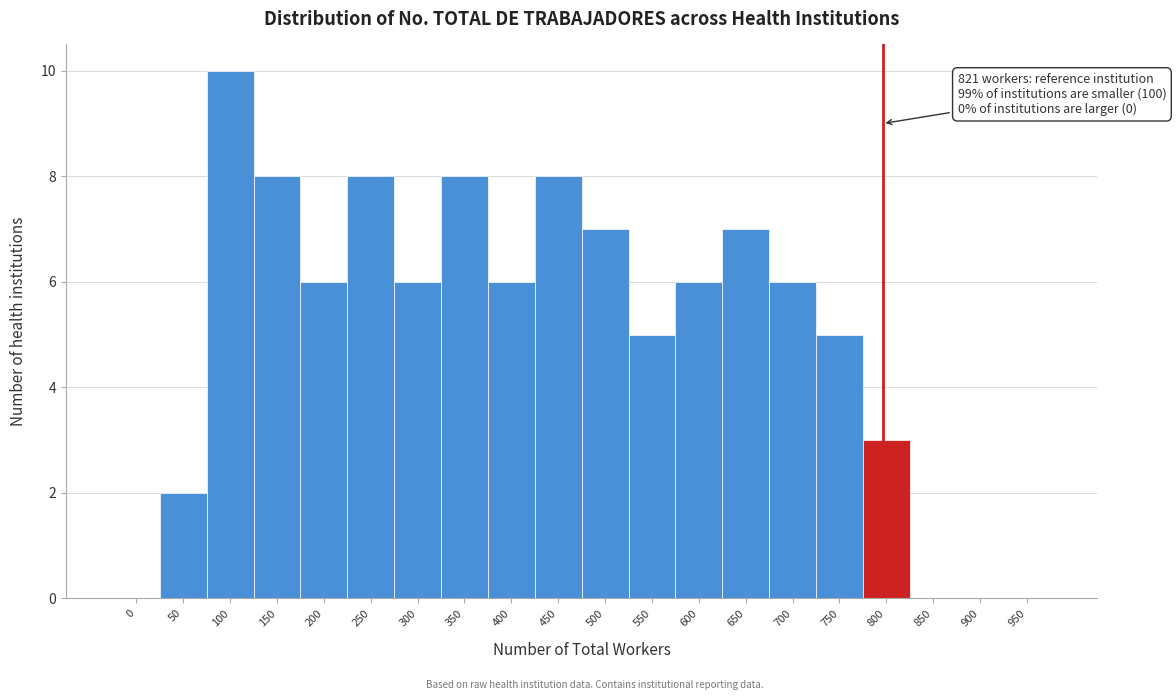

Reading left to right, transcribe all the data shown in this chart.

0=0	50=2	100=10	150=8	200=6	250=8	300=6	350=8	400=6	450=8	500=7	550=5	600=6	650=7	700=6	750=5	800=3	850=0	900=0	950=0